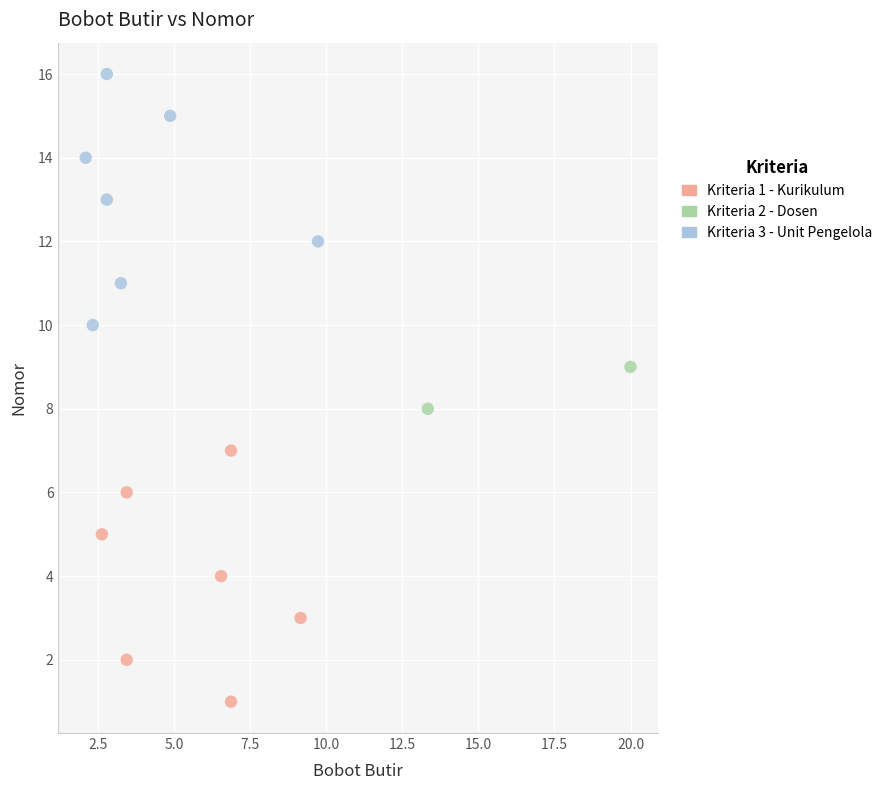

What are all the series names shown in the legend?

Kriteria 1 - Kurikulum, Kriteria 2 - Dosen, Kriteria 3 - Unit Pengelola